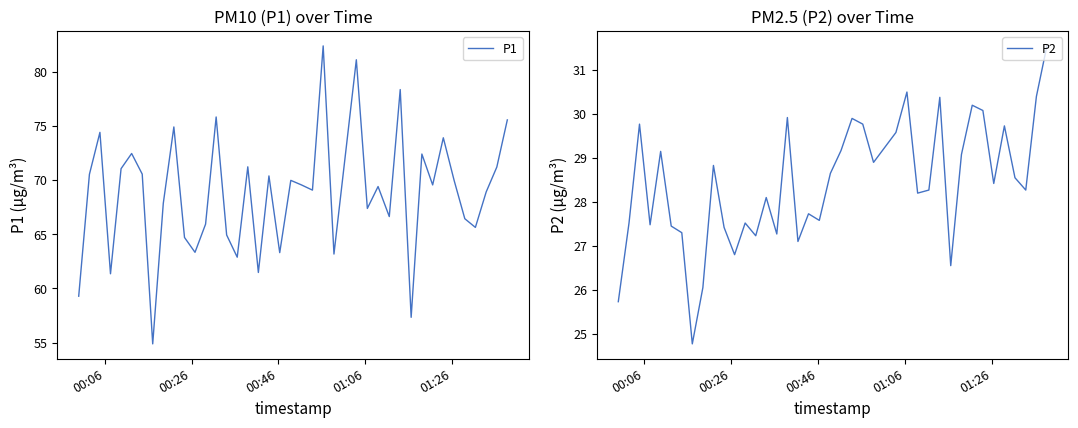

What are all the series names shown in the legend?

P1, P2